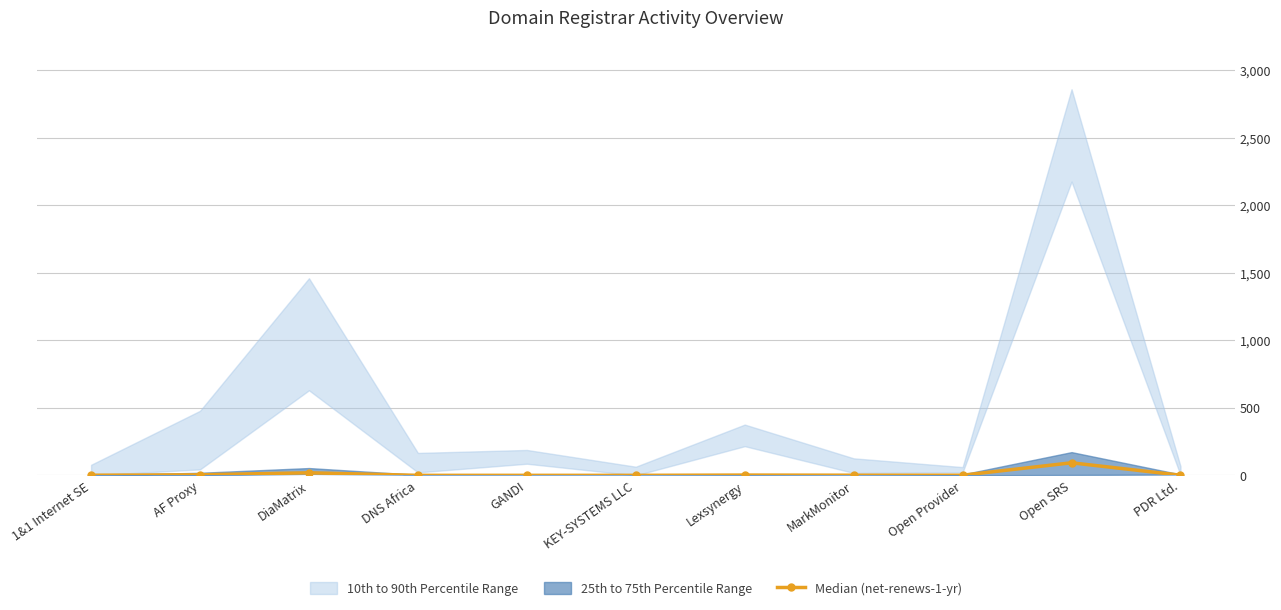

True or false: the data shows 2 at 1&1 Internet SE.

False